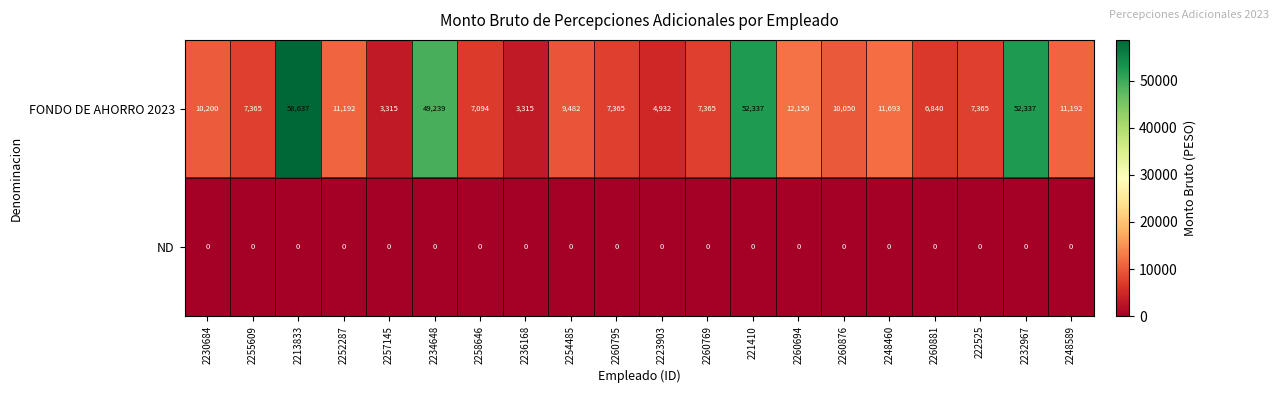

What is the minimum value for FONDO DE AHORRO 2023?

3315